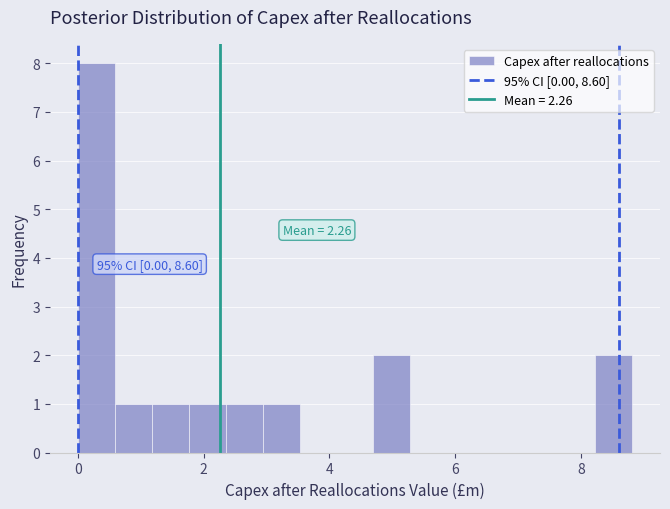

Read against the x-axis, roughly where is the centre of the tallest bar?

0.2